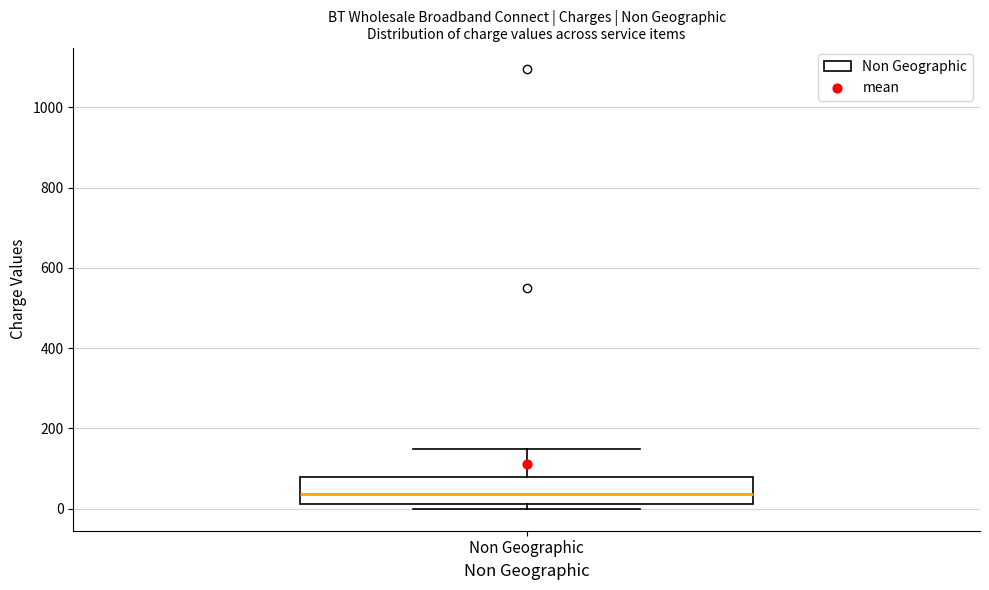

Where is the upper edge of the box for Non Geographic on the y-axis? The values are not printed on the chart, so give them approximately, as read against the axis.

80